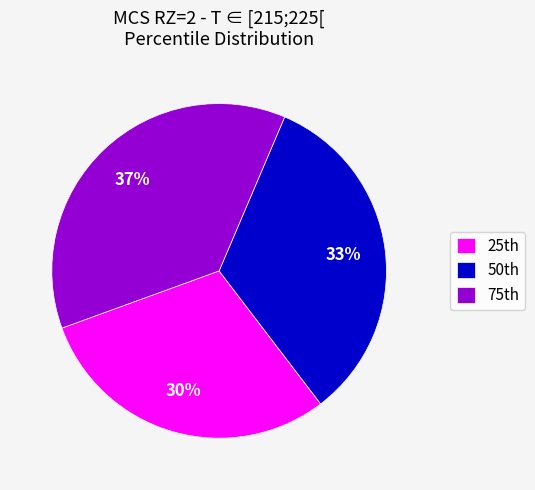

Which slice is the largest?

75th